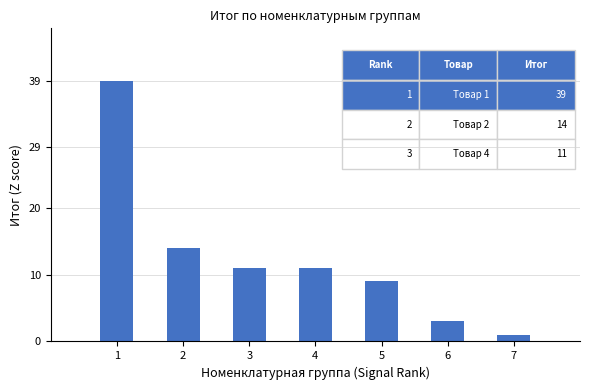

What is the change in value from 3 to 6?

-8